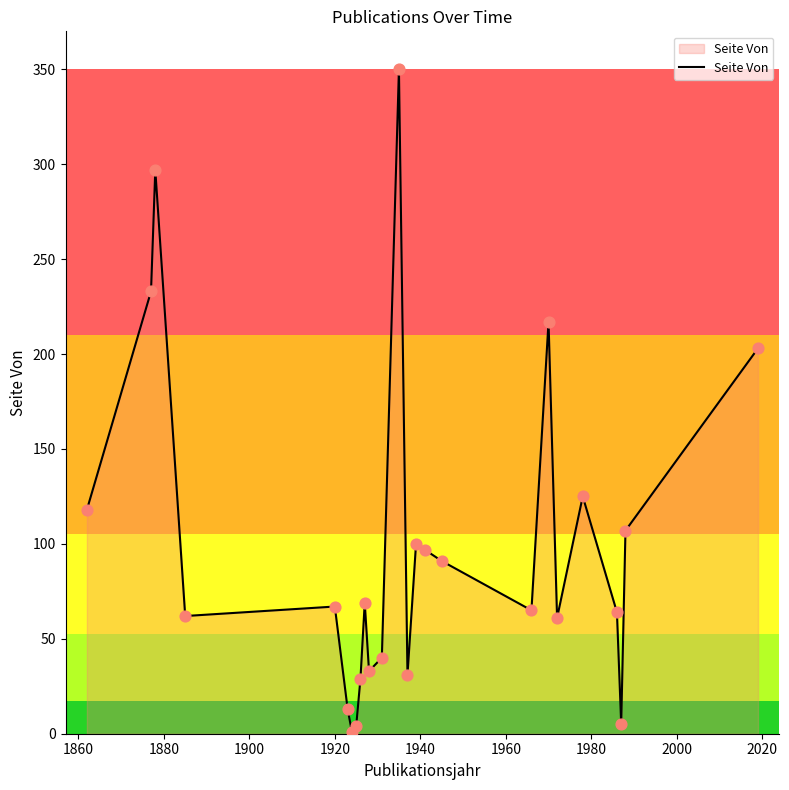

What is the difference between the maximum and minimum values?

349